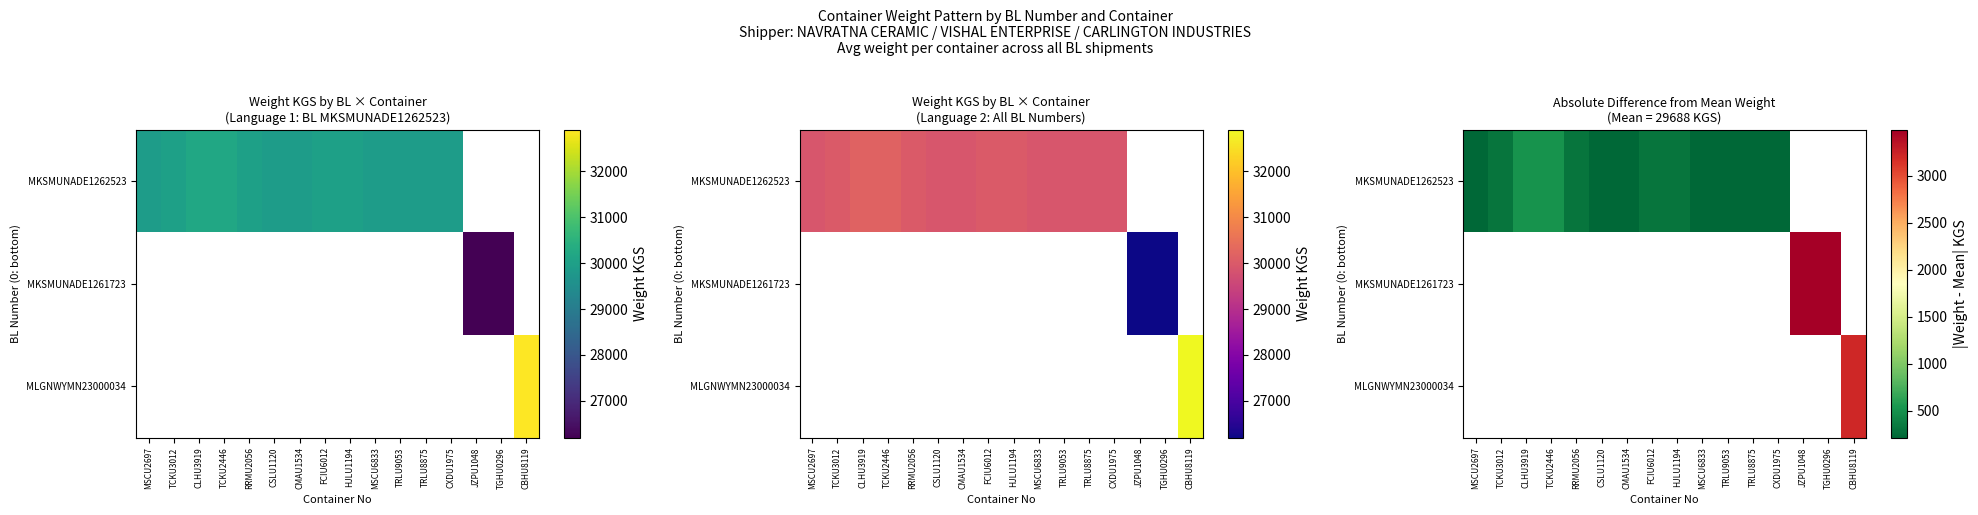

At which category does the chart reach its peak across all series?

JZPU1048